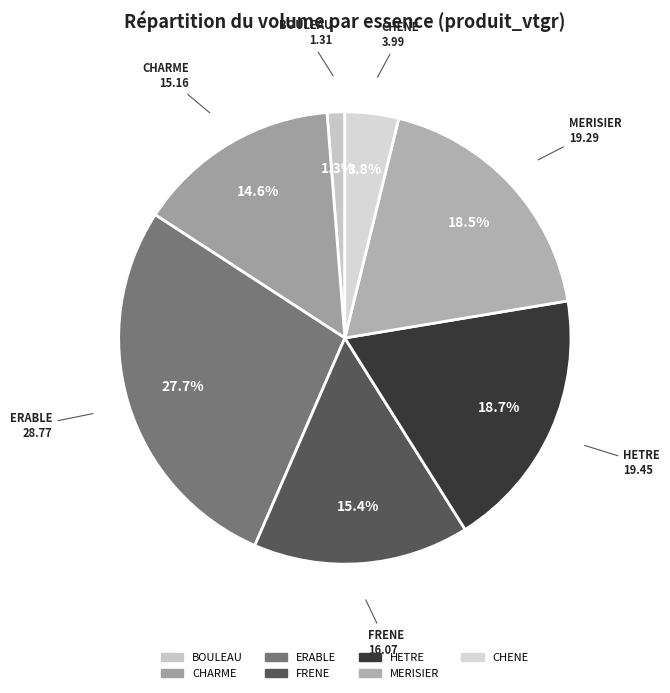

Does MERISIER represent more than half of the total?

No